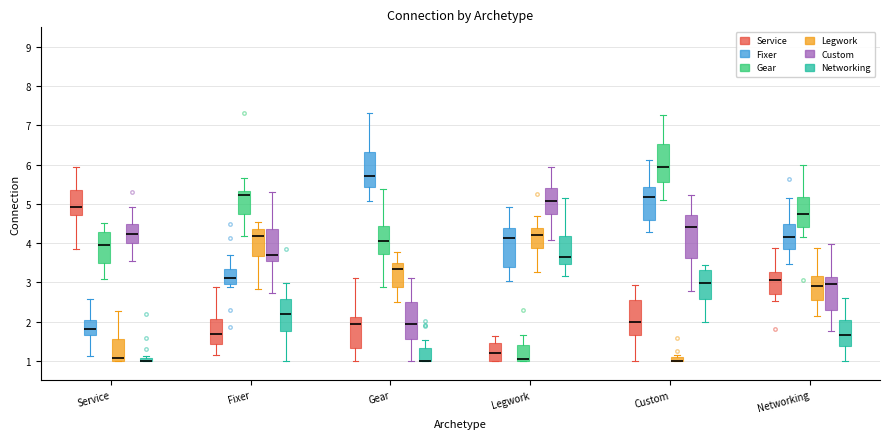

Comparing the boxes themselves (not the whiskers), which one is the tallest?

Custom (Custom)